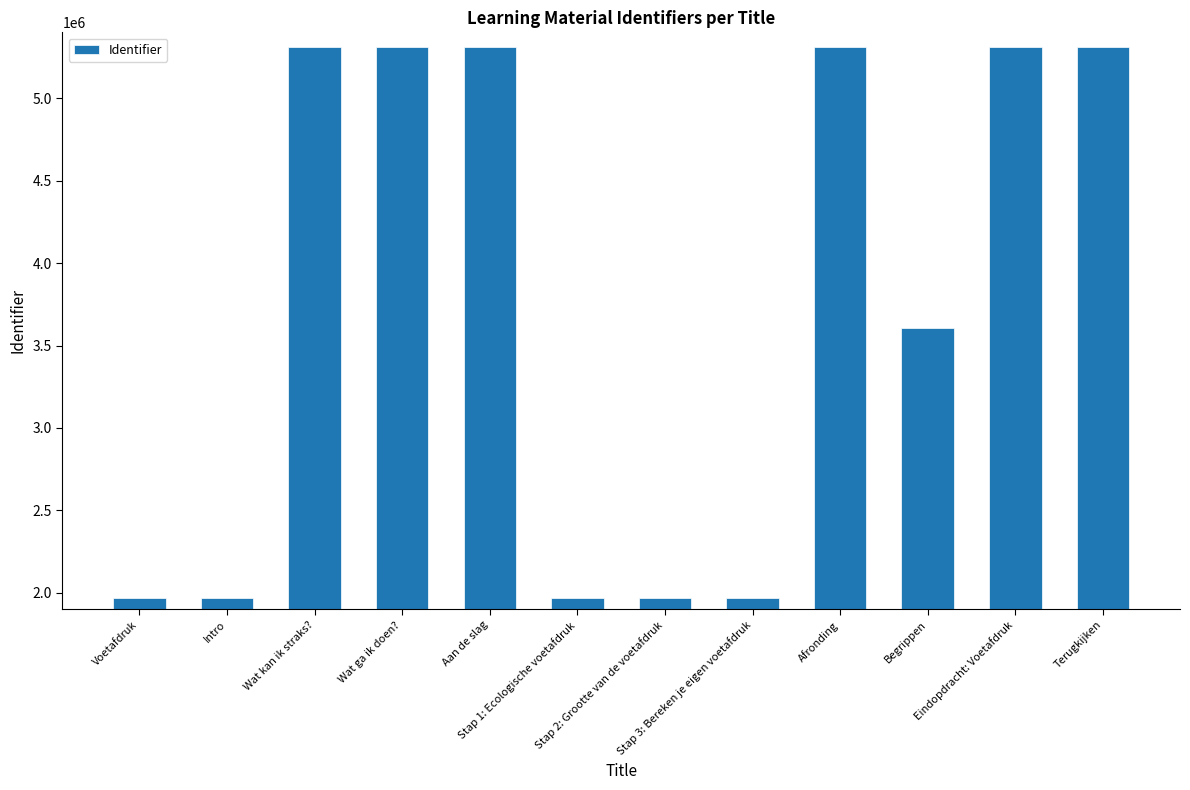

What is the difference between the maximum and minimum values?

3344453